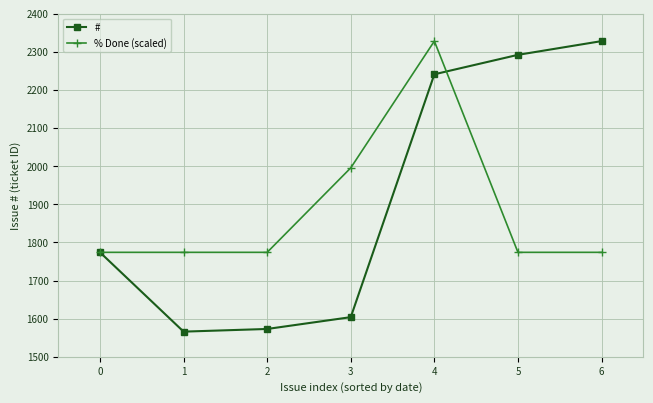

What is the value of the # point at the 2nd from the left?

1566.0